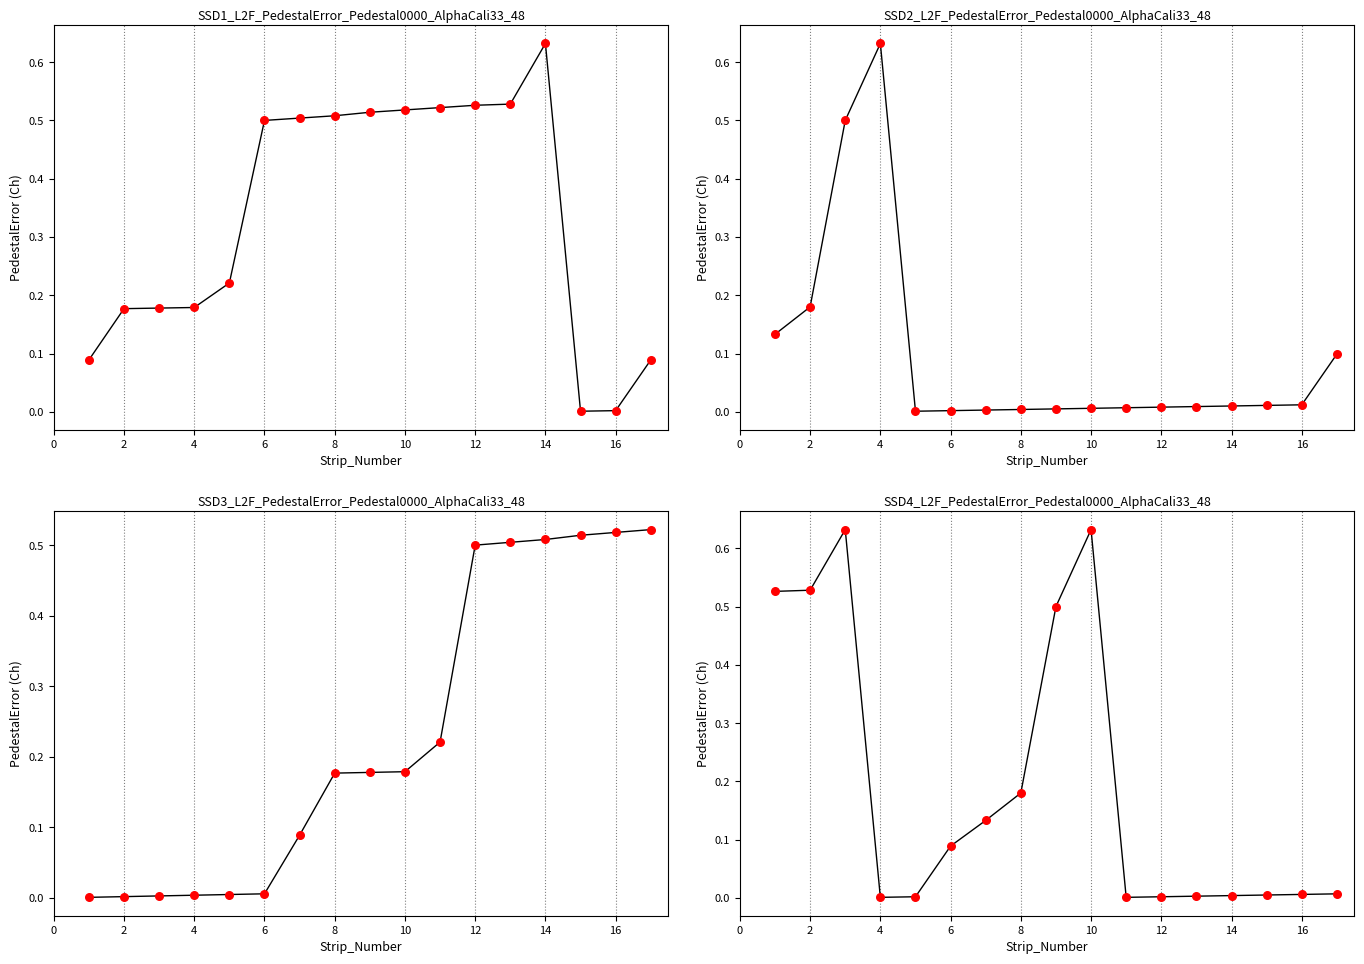

Which series has the largest Y range (max minus min)?

series